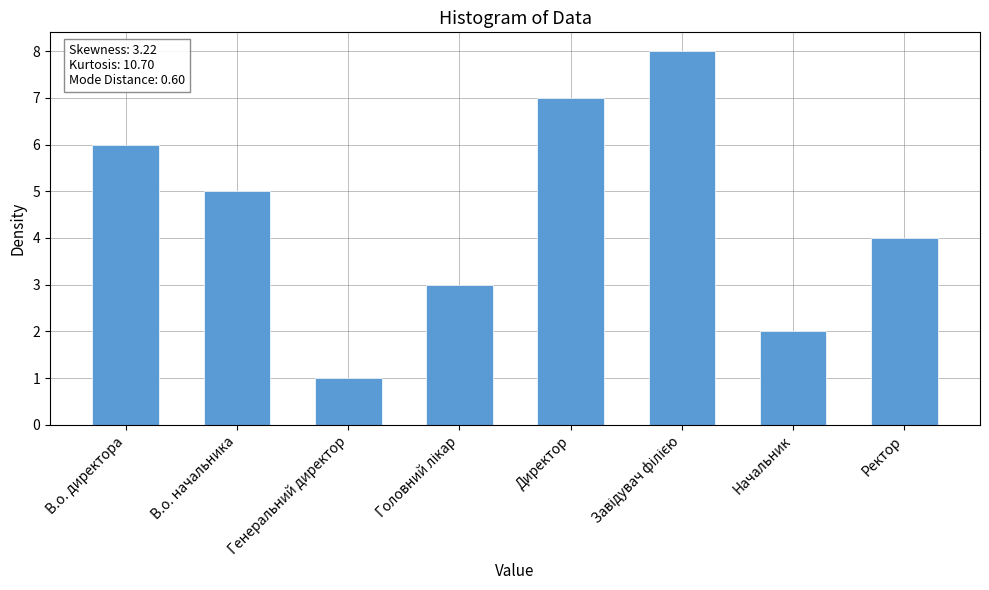

The value at Директор is 10. True or false?

False